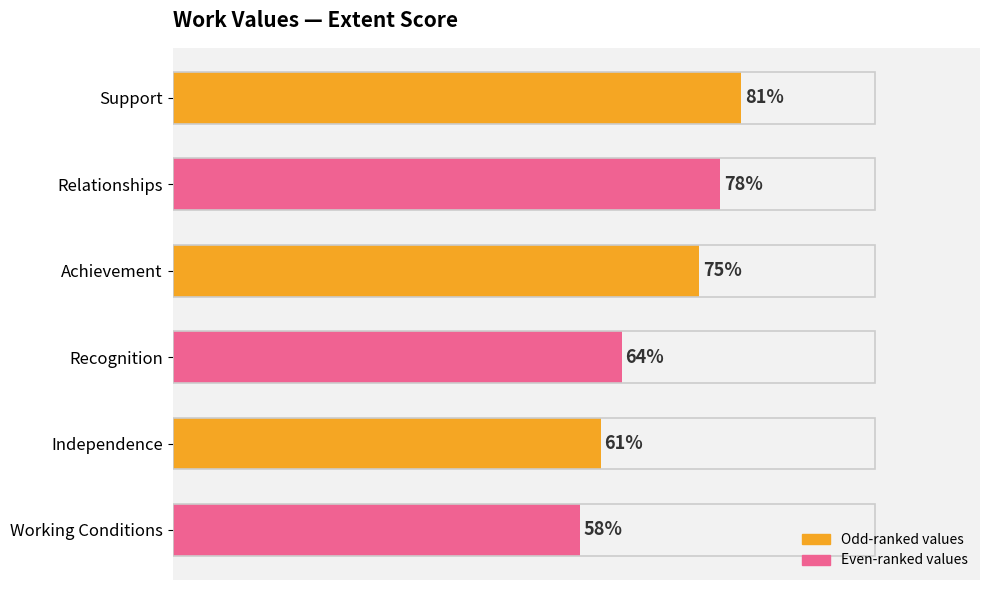

What is the label of the 4th bar from the bottom?

Achievement